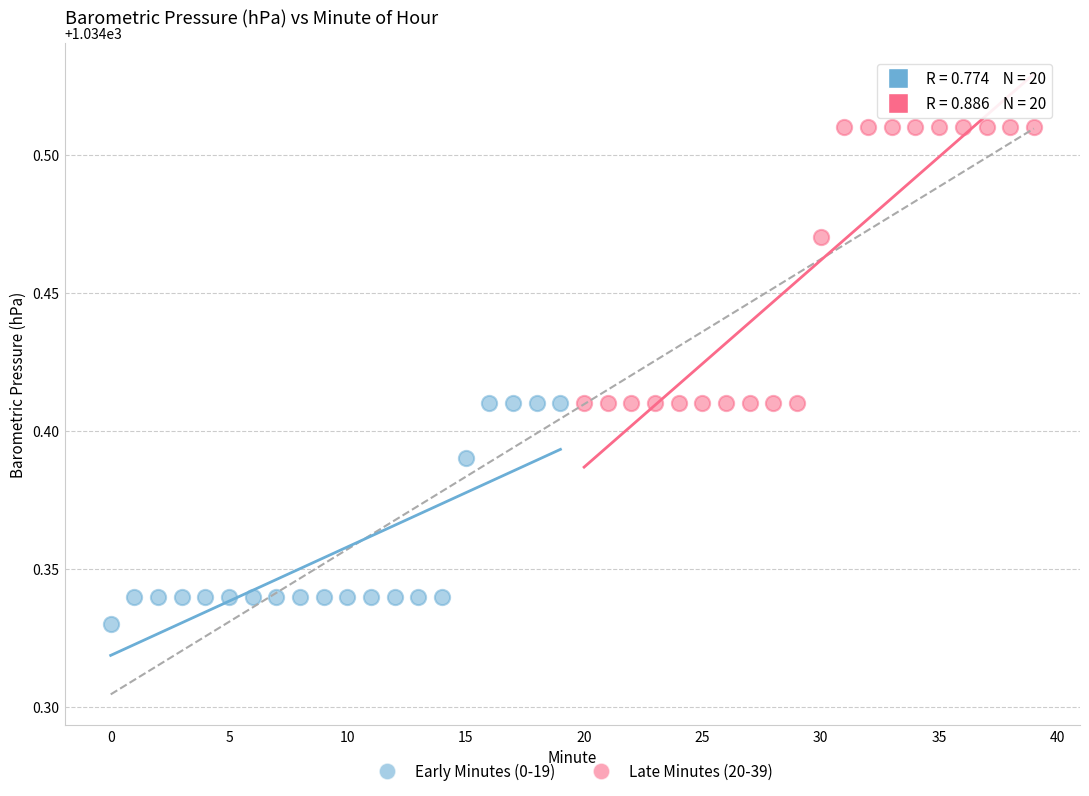

Which series has the largest Y range (max minus min)?

Late Minutes (20-39)